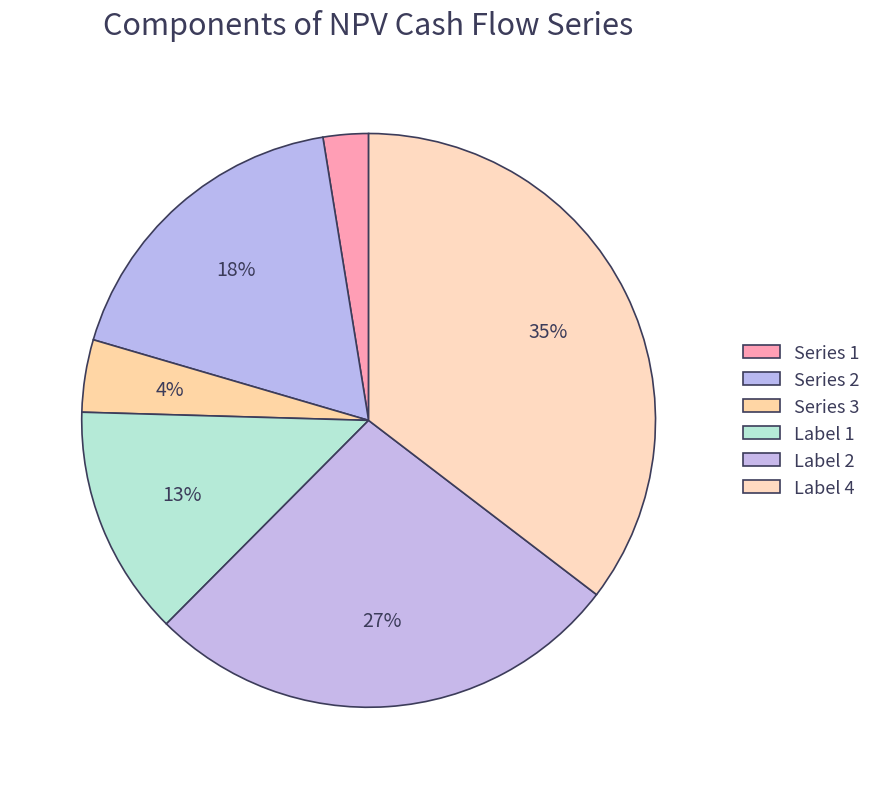

Is there any slice that represents more than half of the pie?

No